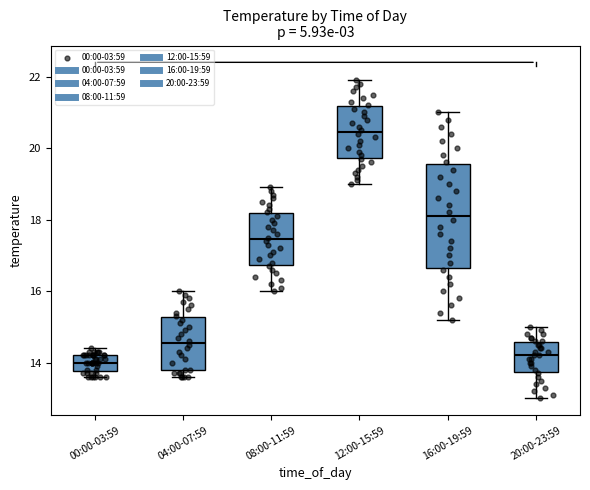

Reading left to right, read every box against the y-axis: the position of its median line, the range the box covers, and the ends of its whiskers. The values are not printed on the chart, so give them approximately, as read against the axis.

00:00-03:59: median 14.0, box 13.8 to 14.2, whiskers 13.6 to 14.4
04:00-07:59: median 14.6, box 13.8 to 15.2, whiskers 13.6 to 16.0
08:00-11:59: median 17.4, box 16.8 to 18.2, whiskers 16.0 to 19.0
12:00-15:59: median 20.4, box 19.8 to 21.2, whiskers 19.0 to 22.0
16:00-19:59: median 18.2, box 16.6 to 19.6, whiskers 15.2 to 21.0
20:00-23:59: median 14.2, box 13.8 to 14.6, whiskers 13.0 to 15.0